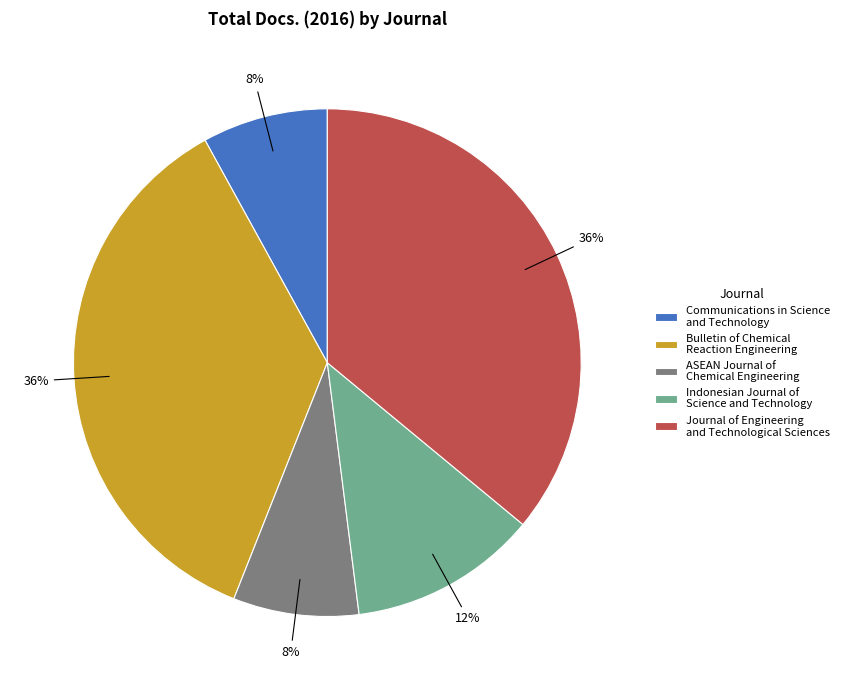

What percentage is the Journal of Engineering and Technological Sciences slice, to the nearest percent?

36%